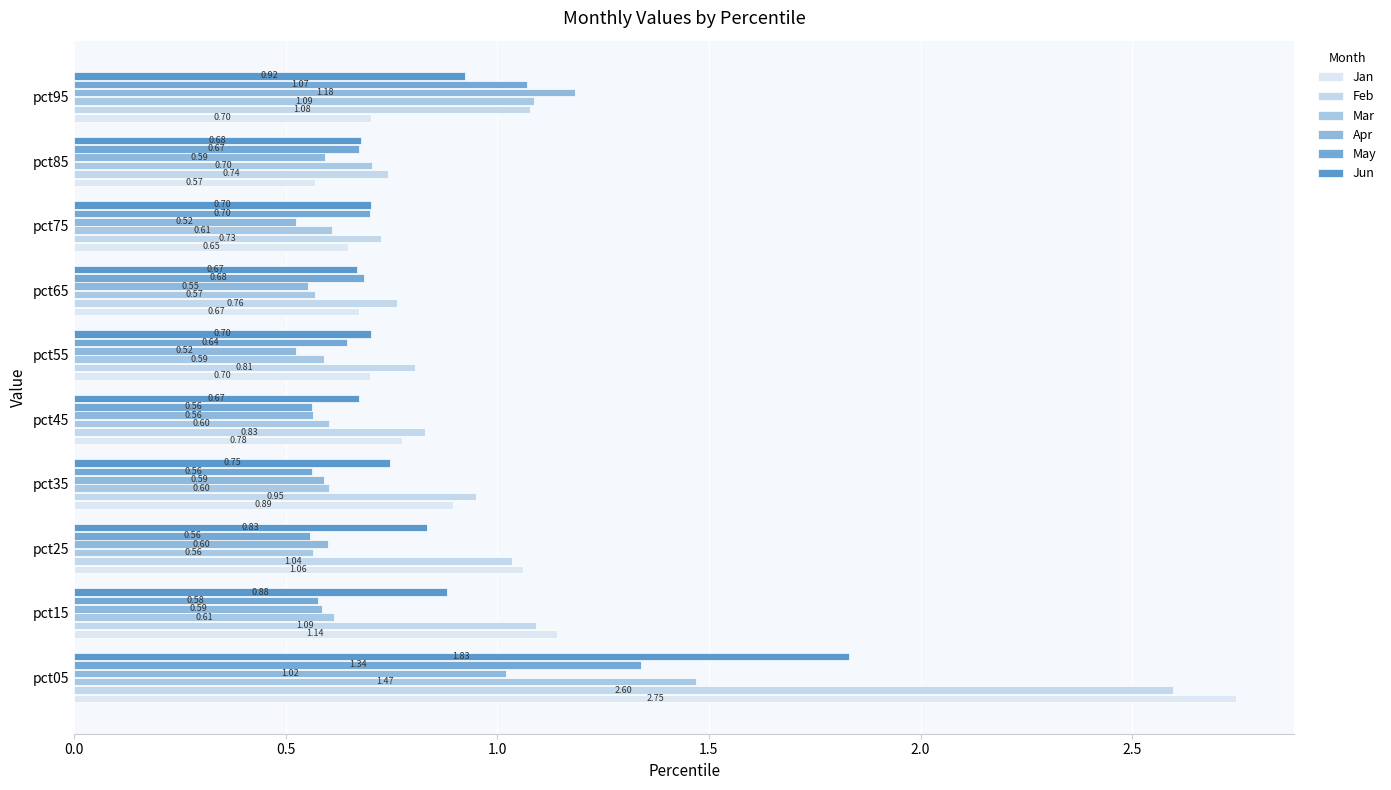

How many categories are shown in the chart?

10